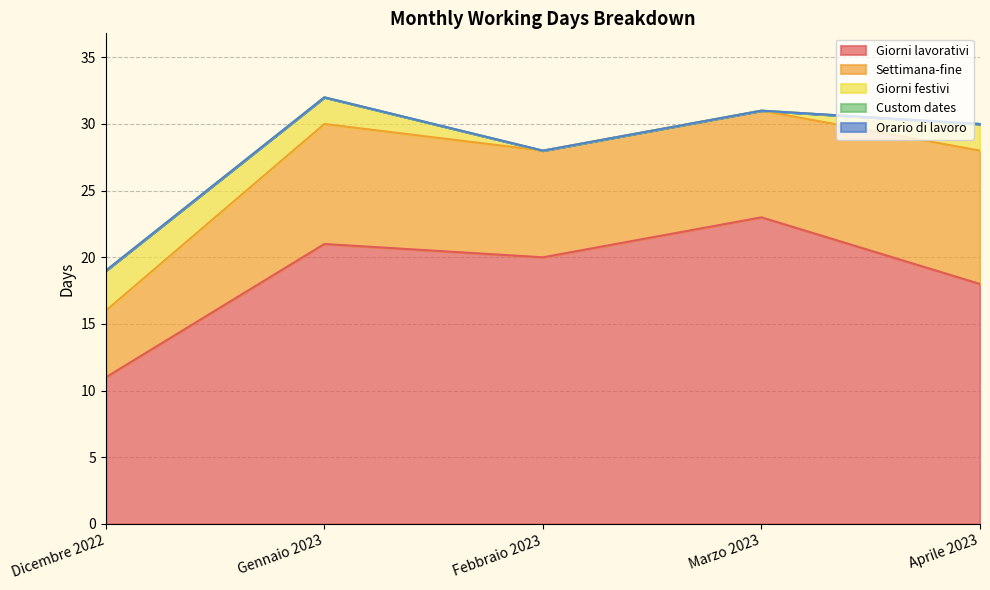

Which label corresponds to the smallest value in the chart?

Febbraio 2023